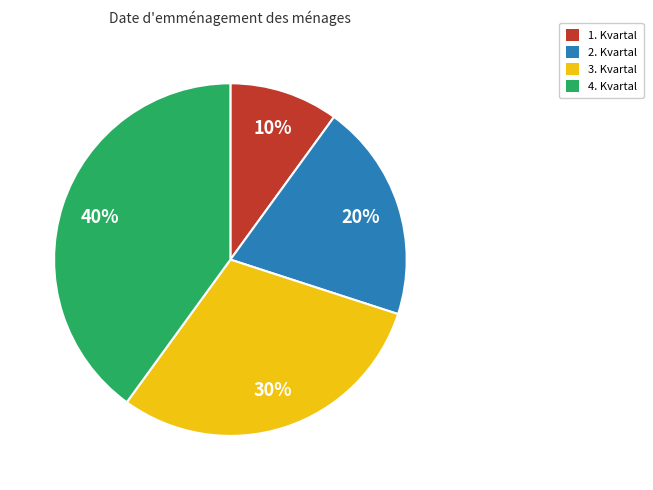

Count the number of slices in the pie.

4